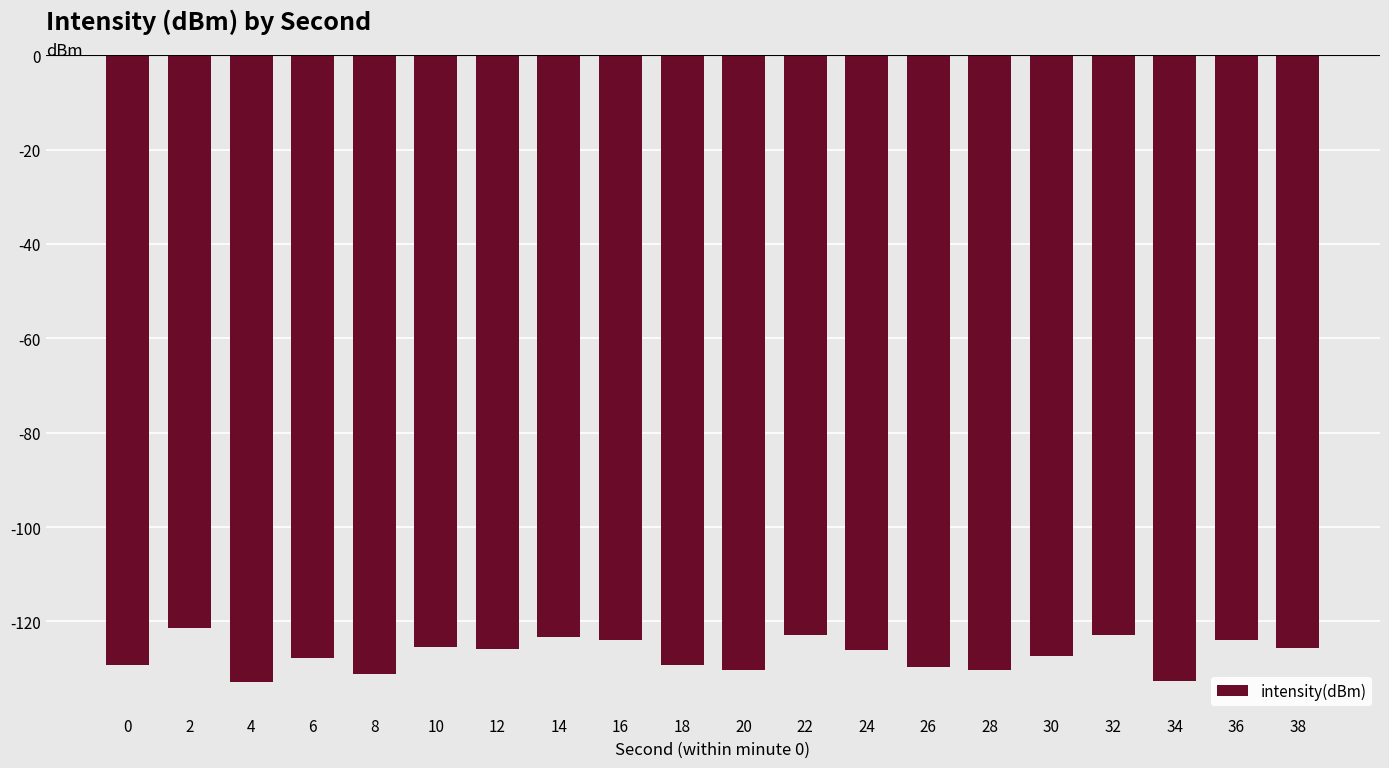

The chart shows a value of -183.1 at 14. True or false?

False